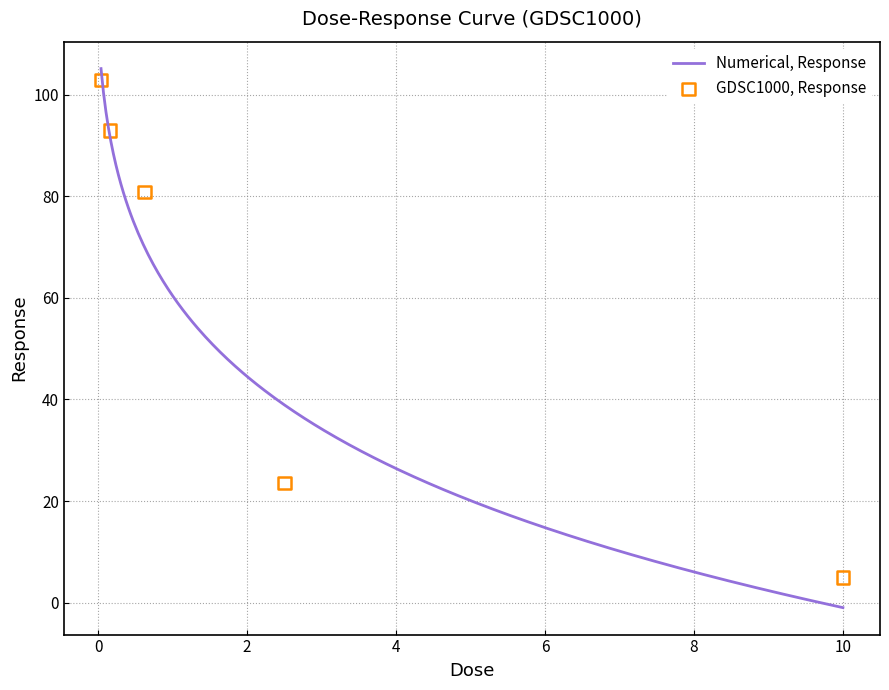

Approximately how many times larger is the value at 2.5 compared to 0.0390625?

0.2